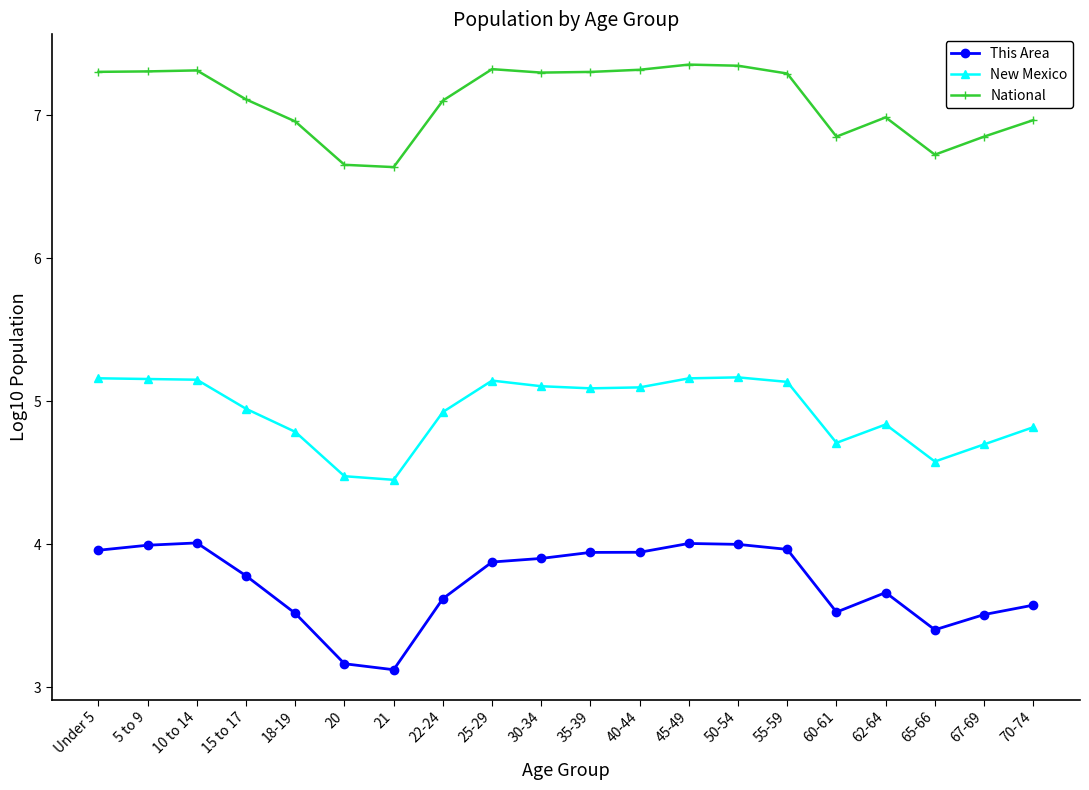

True or false: National and This Area intersect in this chart.

False